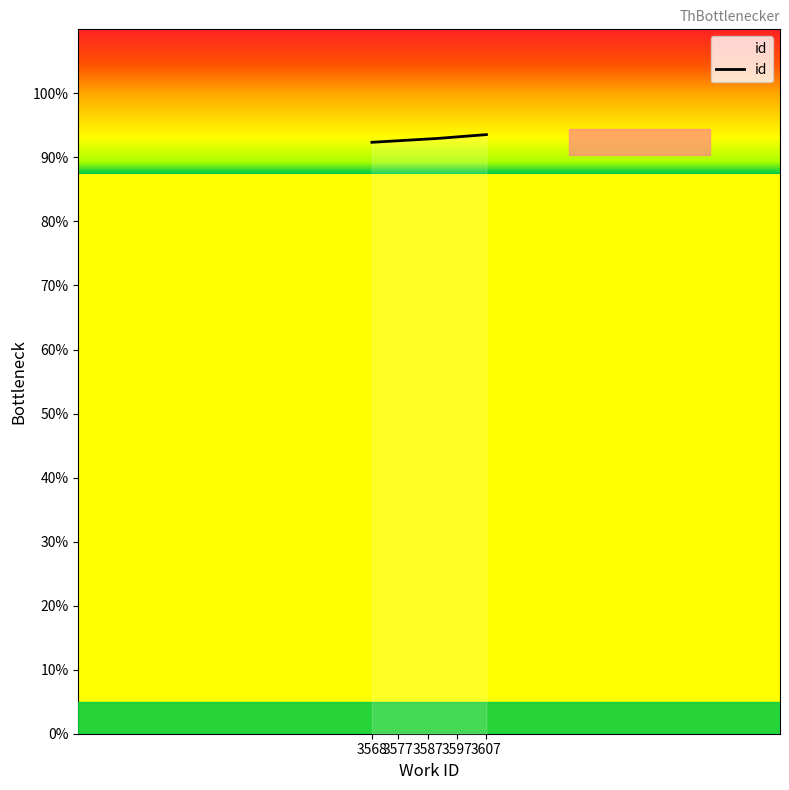

How many distinct data groups are displayed?

1